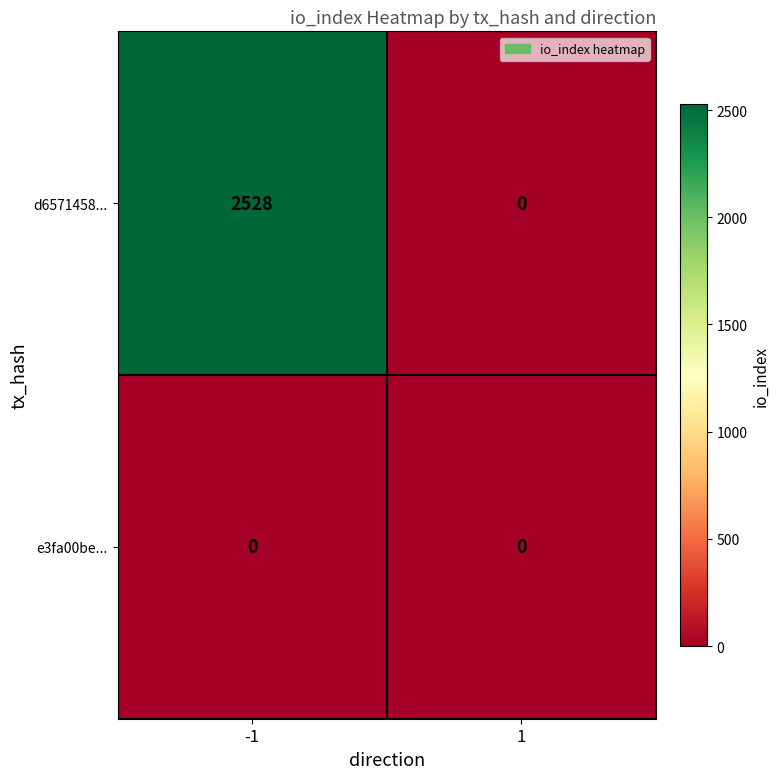

The value of d6571458... at 1 is -1539. True or false?

False